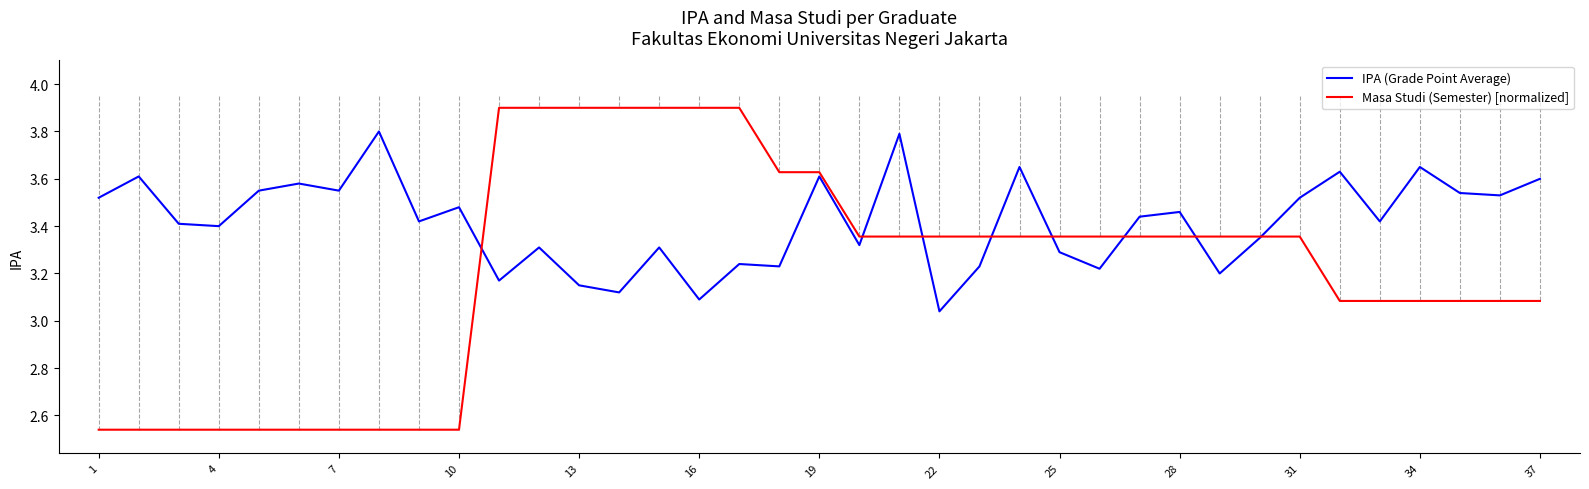

Which series has the largest total across all categories?

IPA (Grade Point Average)